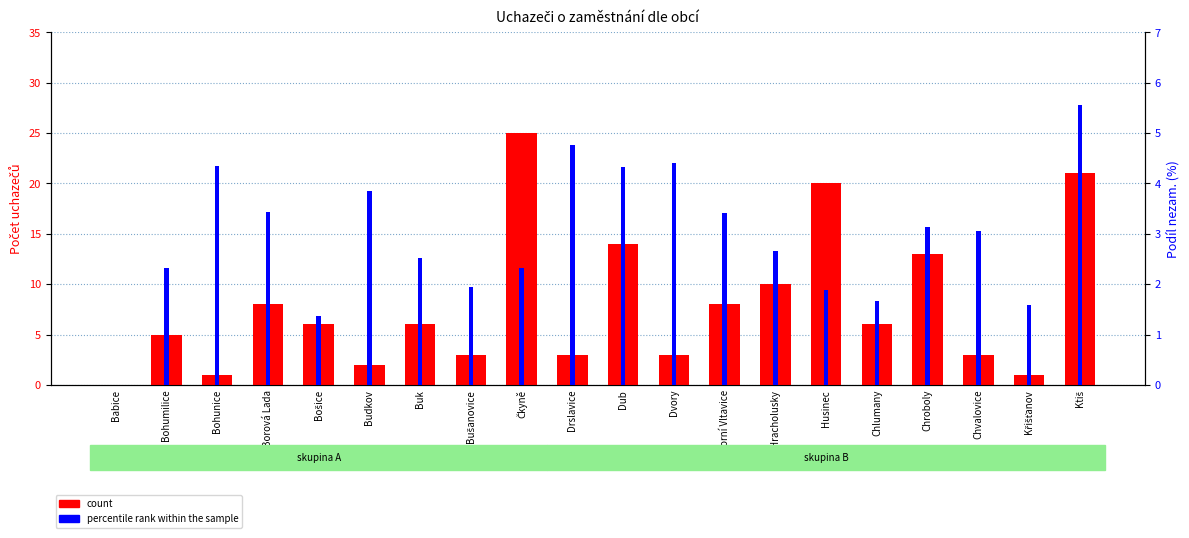

At which category is the sum across all series the highest?

Čkyně